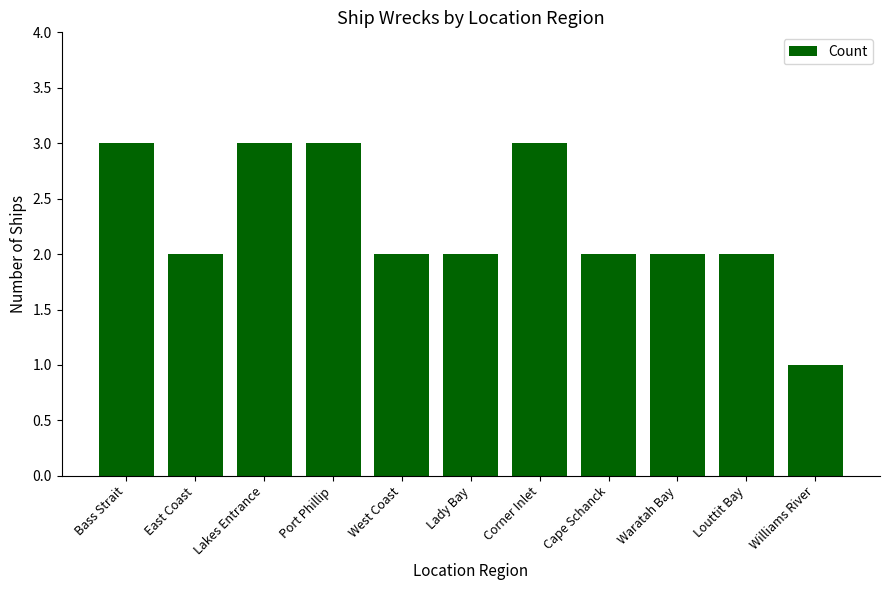

What value does the data have at East Coast?

2